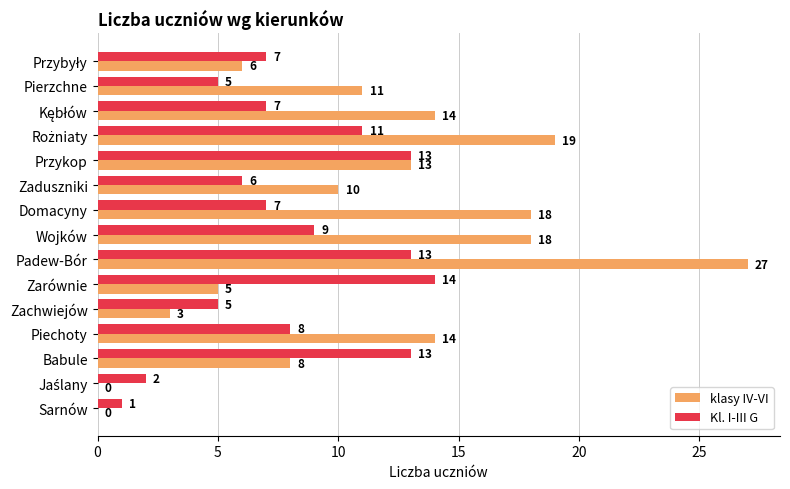

Where is klasy IV-VI nearest to the value 13?

Przykop